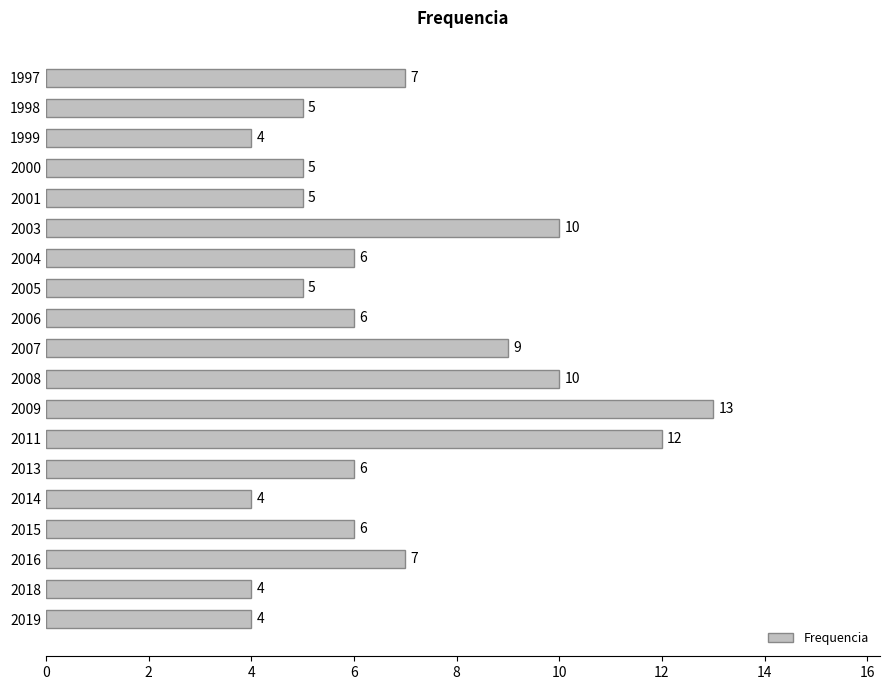

Reading bottom to top, transcribe all the data shown in this chart.

2019=4	2018=4	2016=7	2015=6	2014=4	2013=6	2011=12	2009=13	2008=10	2007=9	2006=6	2005=5	2004=6	2003=10	2001=5	2000=5	1999=4	1998=5	1997=7